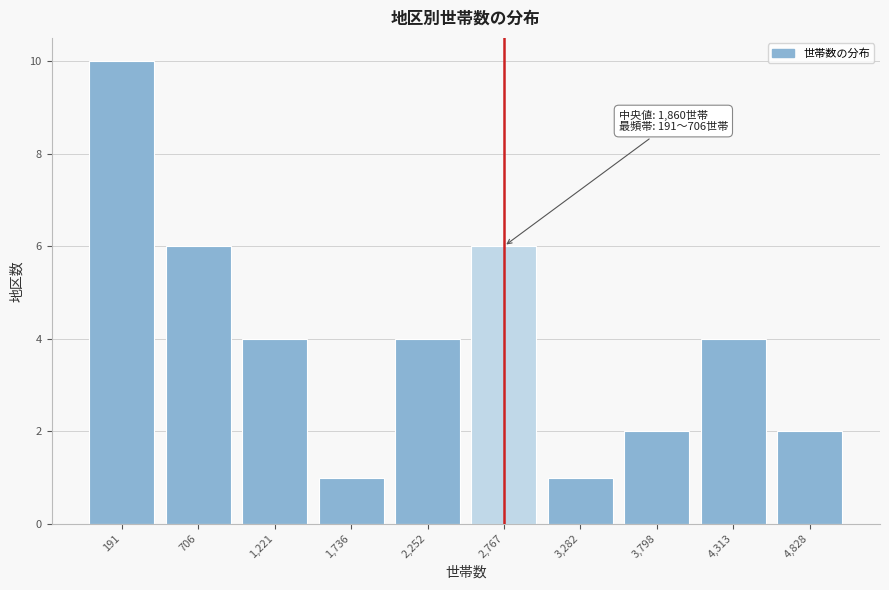

Reading left to right, transcribe all the data shown in this chart.

191=10	706=6	1,221=4	1,736=1	2,252=4	2,767=6	3,282=1	3,798=2	4,313=4	4,828=2